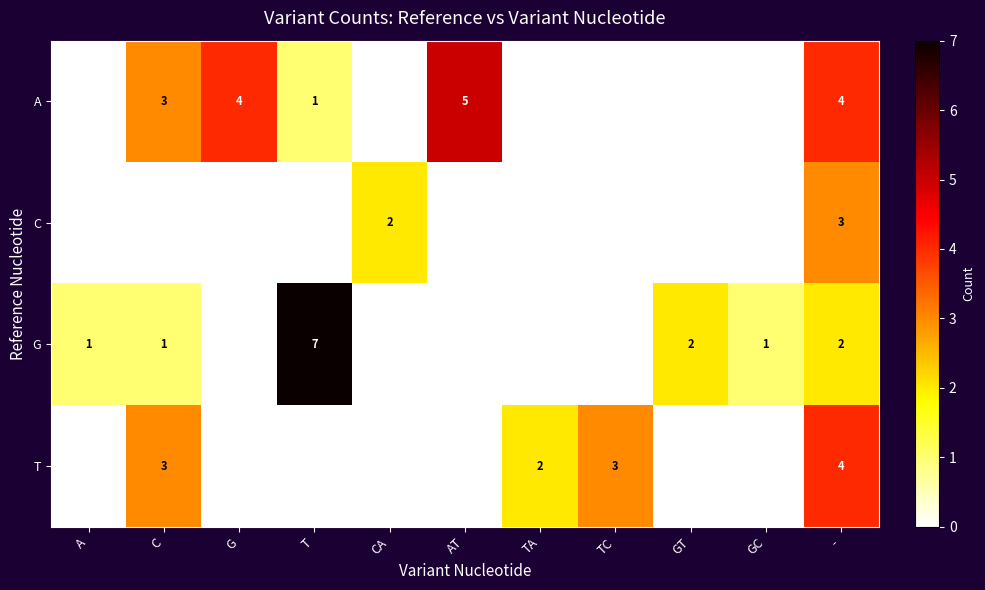

Is it true that G equals 1 at C?

True